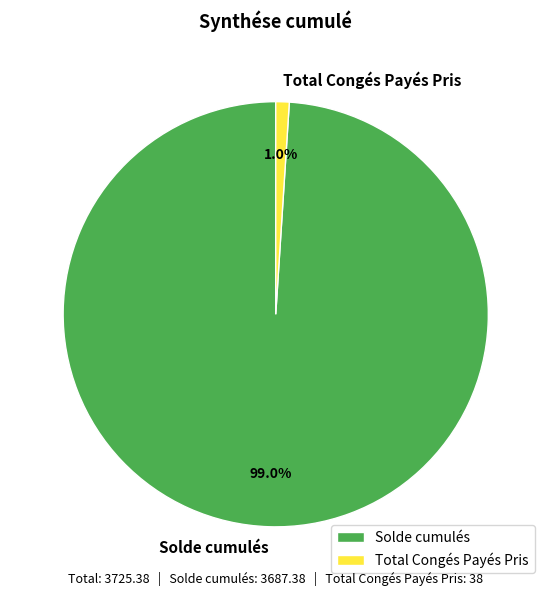

Count the number of slices in the pie.

2